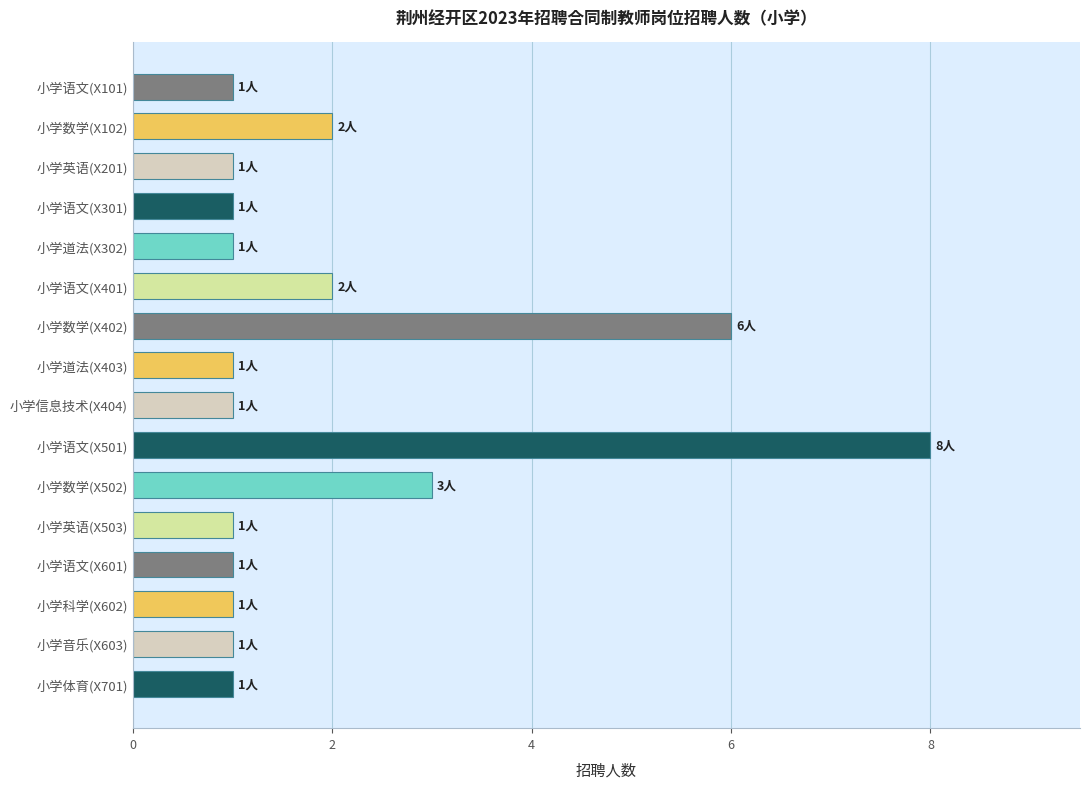

The value at 小学英语(X503) is 1. True or false?

True